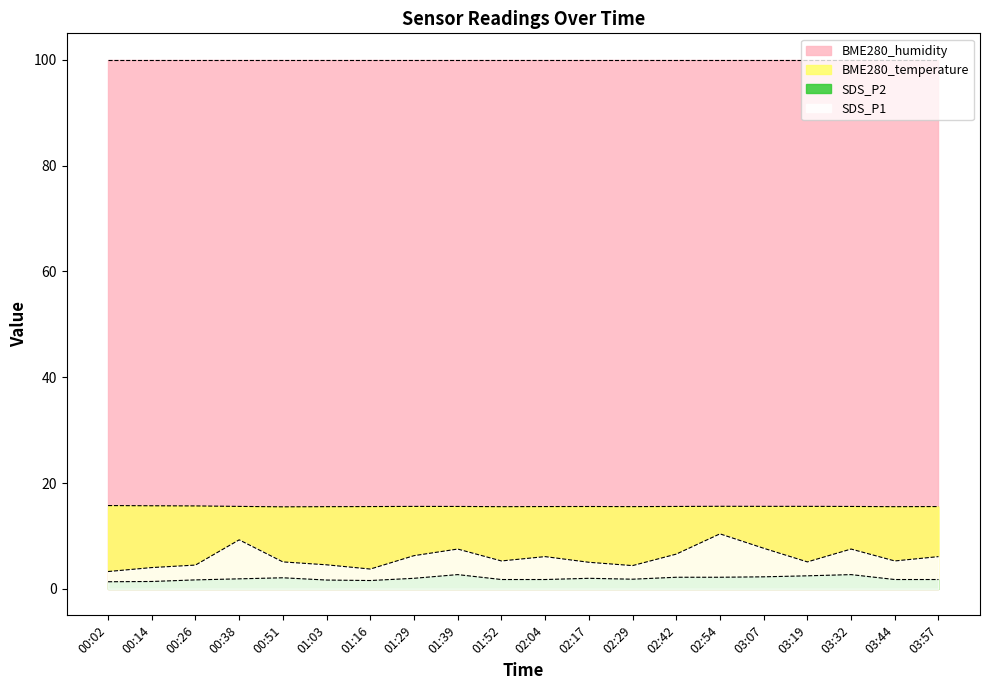

At 03:07, list the series in order from smallest to largest.

SDS_P2, SDS_P1, BME280_temperature, BME280_humidity